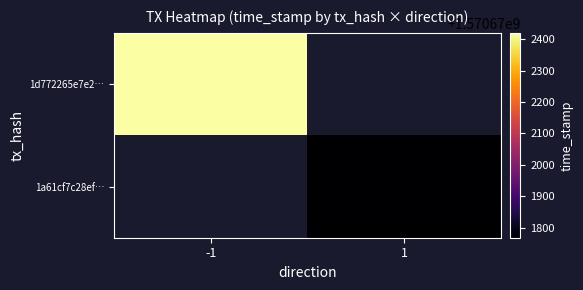

What is the difference between the second highest and minimum values in the 1a61cf7c28ef505e8112b7b7aa9a999f77d52f9 series?

3.5